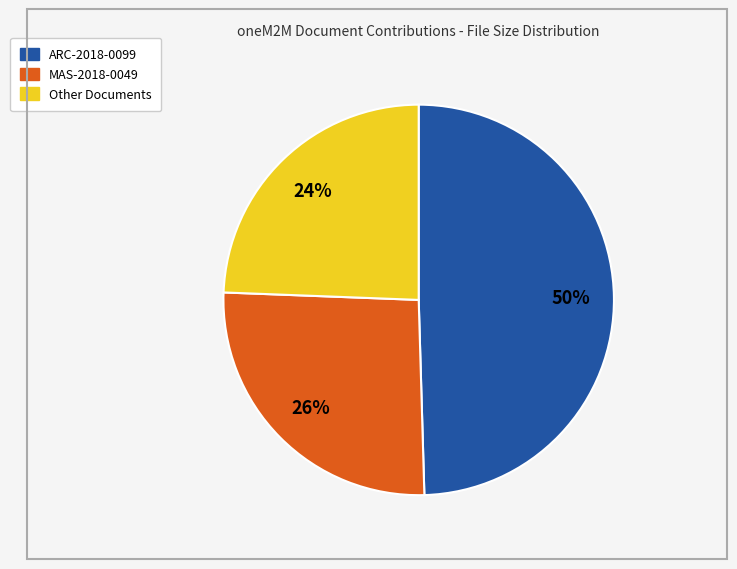

Is there a majority slice in this chart?

No